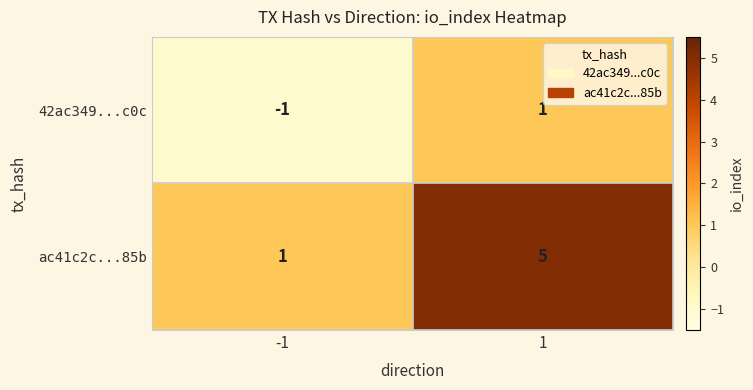

What is the sum of all ac41c2c...85b values?

6